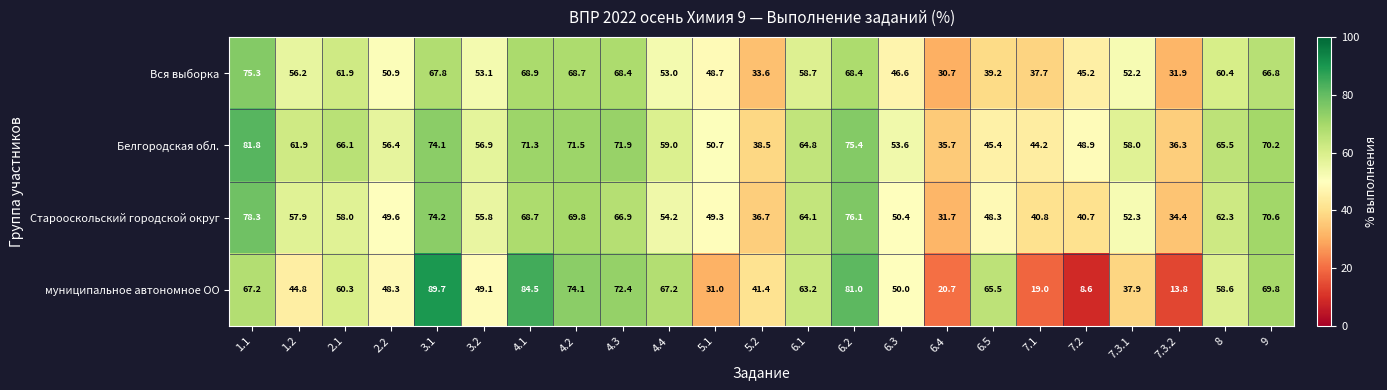

Which label corresponds to the smallest value in the chart?

7.2